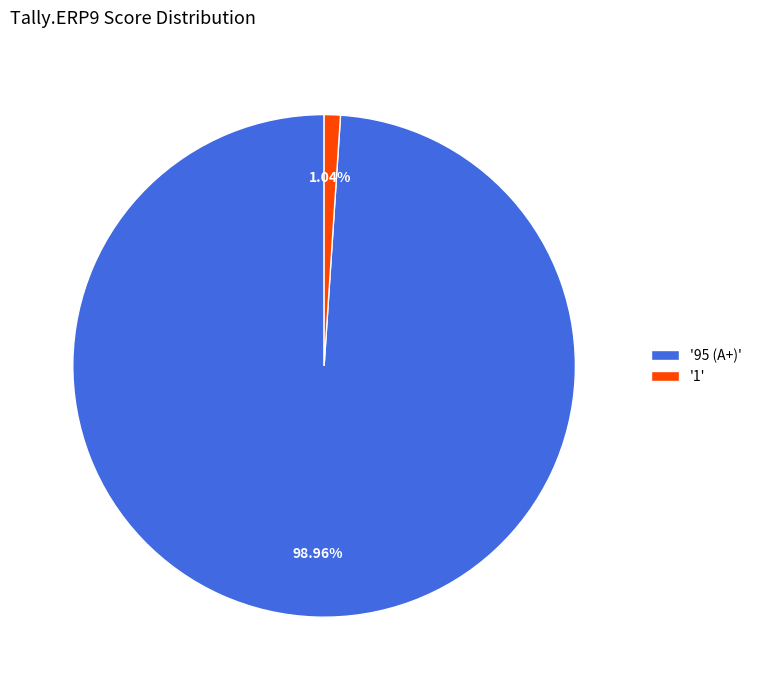

Rank the categories by value from lowest to highest.

'1', '95 (A+)'